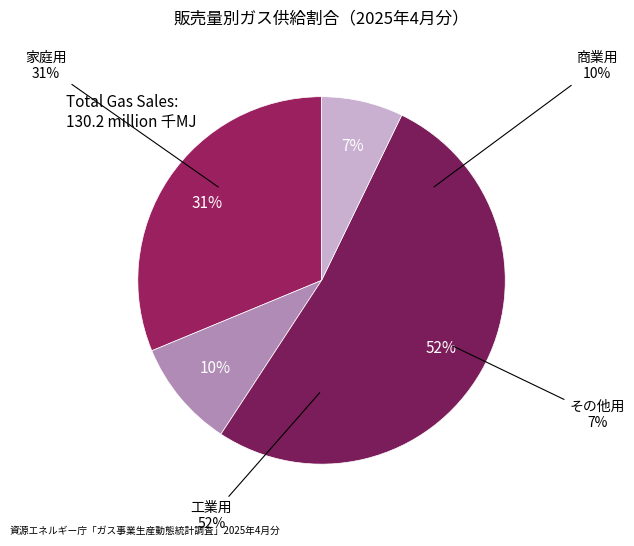

Count the number of slices in the pie.

4